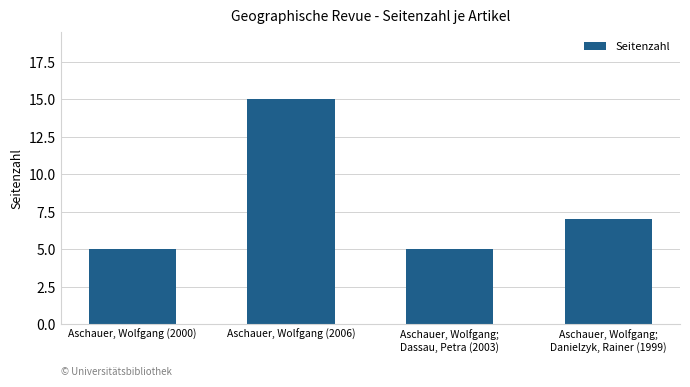

What is the minimum value shown in the chart?

5